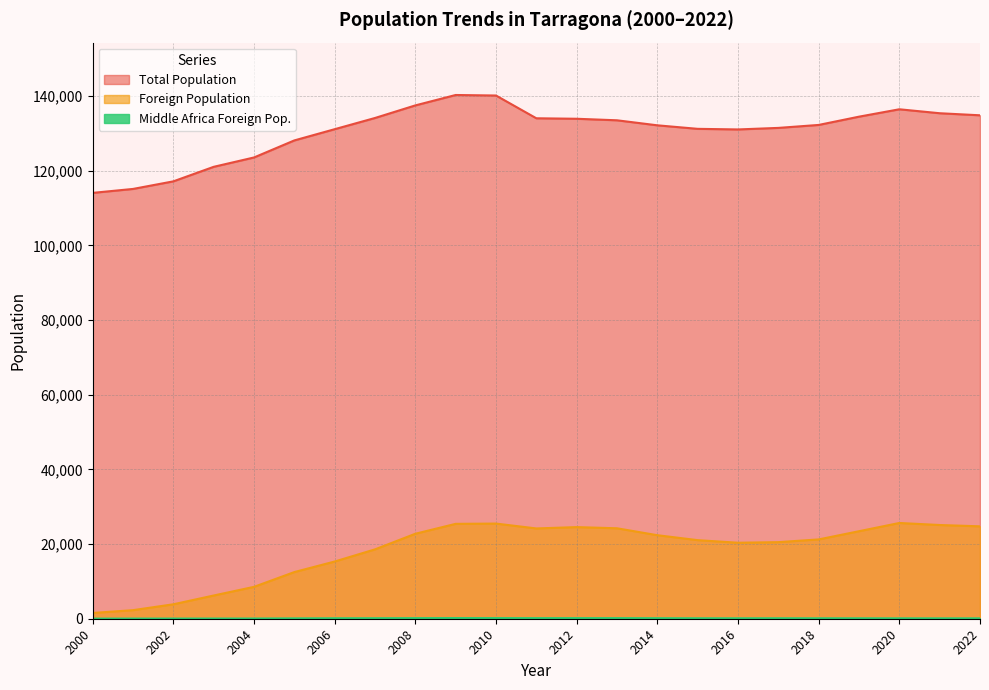

Is it true that Total Population equals 117184 at 2002?

True